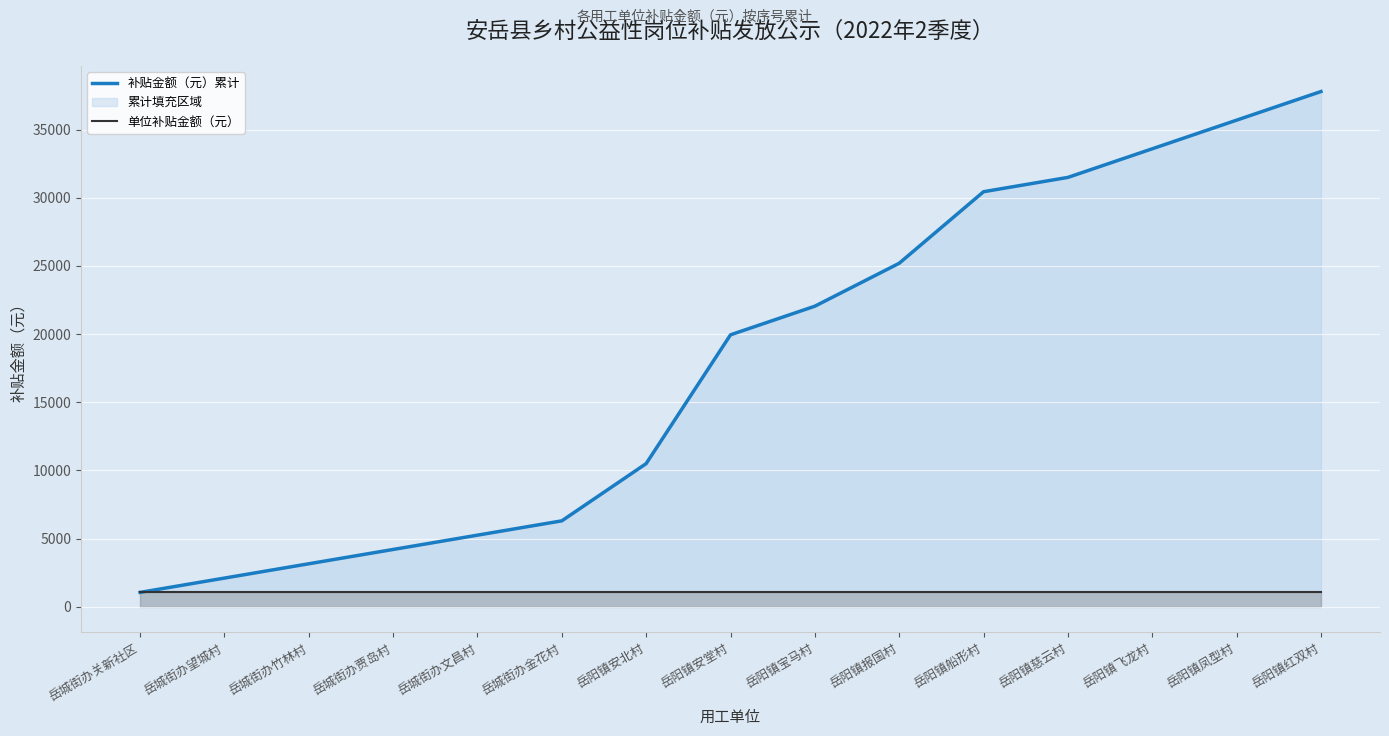

What is the difference between the 补贴金额（元）累计 values at 岳城街办关新社区 and 岳城街办金花村?

5250